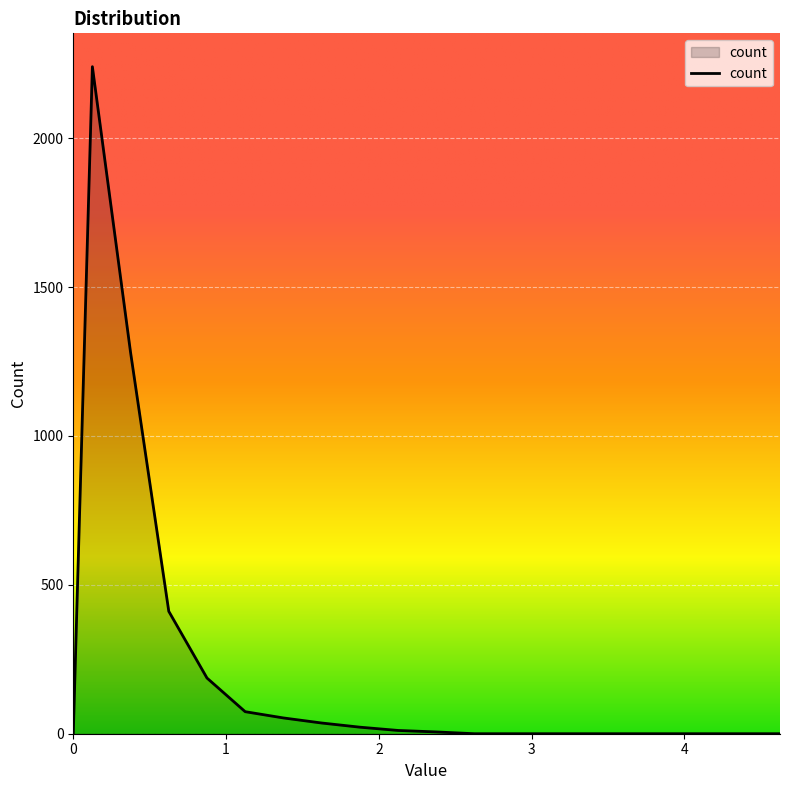

What is the greatest value displayed?

2240